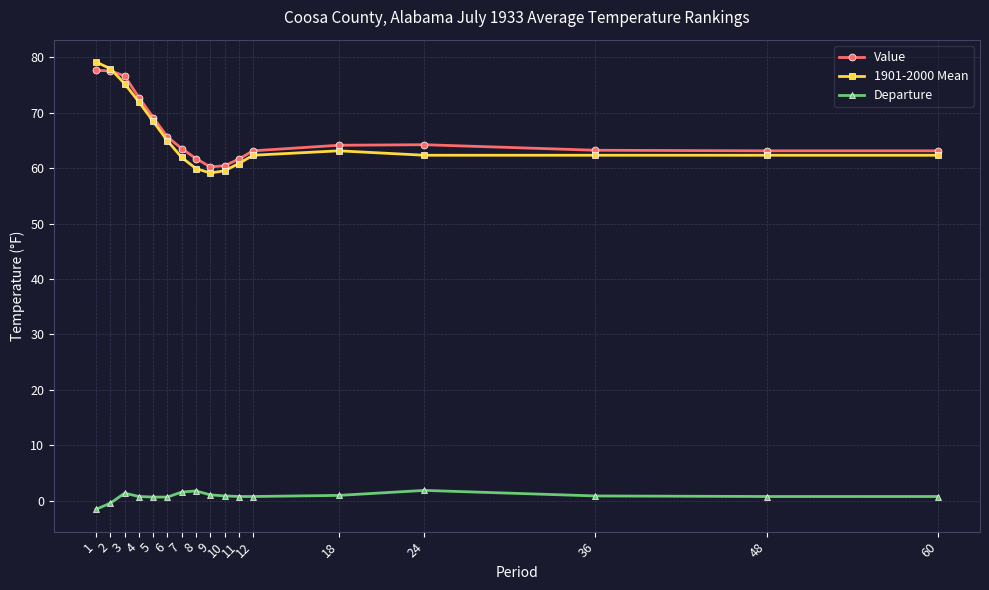

What is the maximum value for Departure?

1.9